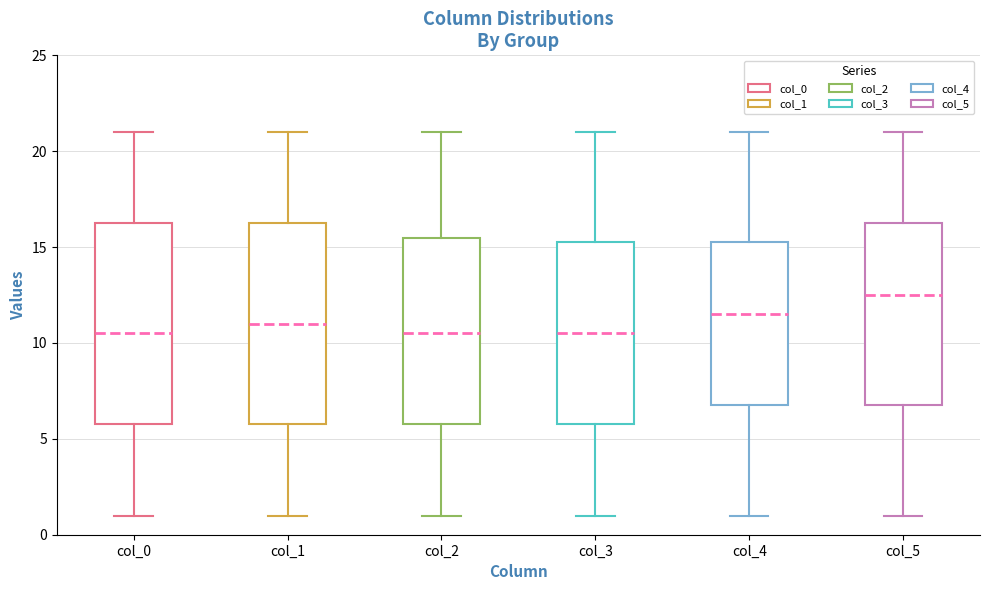

Reading left to right, transcribe this box plot: for each box, give where its median line is, the range the box spans, and where its two whiskers end, as read against the y-axis. The values are not printed on the chart, so give them approximately, as read against the axis.

col_0: median 10.5, box 6.0 to 16.5, whiskers 1.0 to 21.0
col_1: median 11.0, box 6.0 to 16.5, whiskers 1.0 to 21.0
col_2: median 10.5, box 6.0 to 15.5, whiskers 1.0 to 21.0
col_3: median 10.5, box 6.0 to 15.5, whiskers 1.0 to 21.0
col_4: median 11.5, box 7.0 to 15.5, whiskers 1.0 to 21.0
col_5: median 12.5, box 7.0 to 16.5, whiskers 1.0 to 21.0